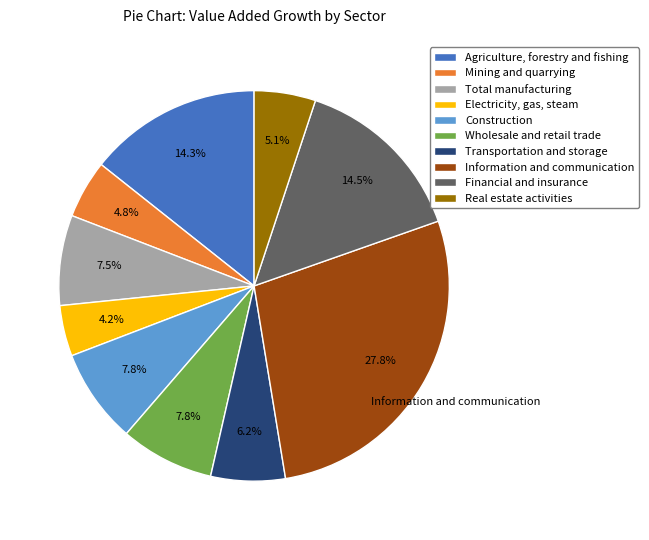

Is there any slice that represents more than half of the pie?

No